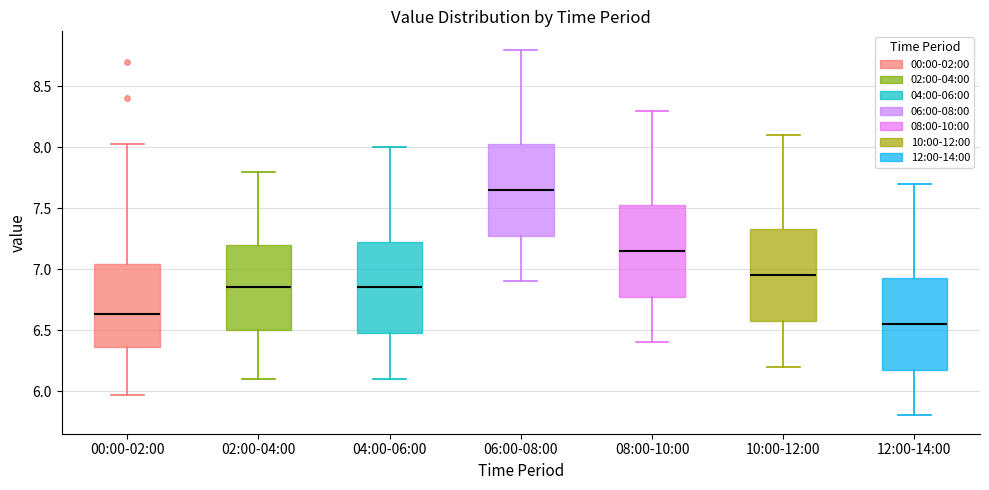

Where does the median line of the box for 08:00-10:00 sit on the y-axis? The values are not printed on the chart, so give them approximately, as read against the axis.

7.15